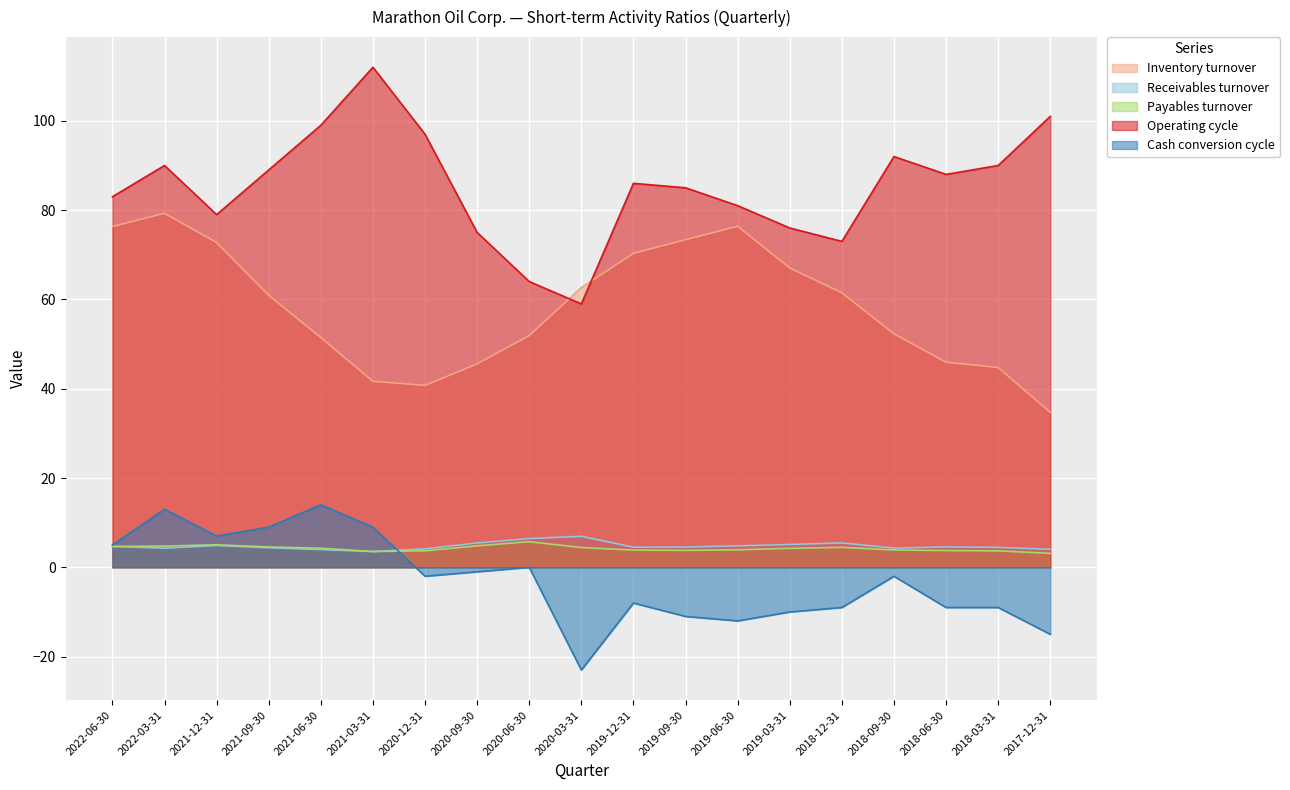

True or false: Operating cycle and Cash conversion cycle intersect in this chart.

False